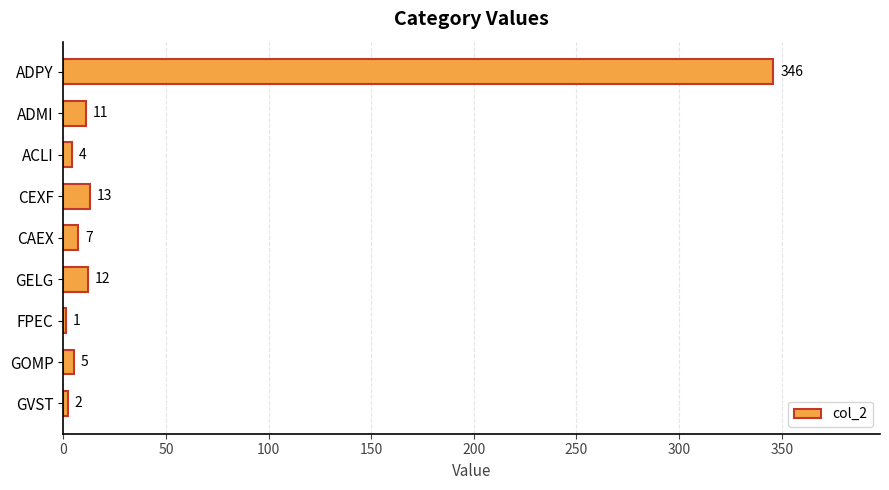

What is the ratio of the value at GELG to the value at CEXF?

0.9